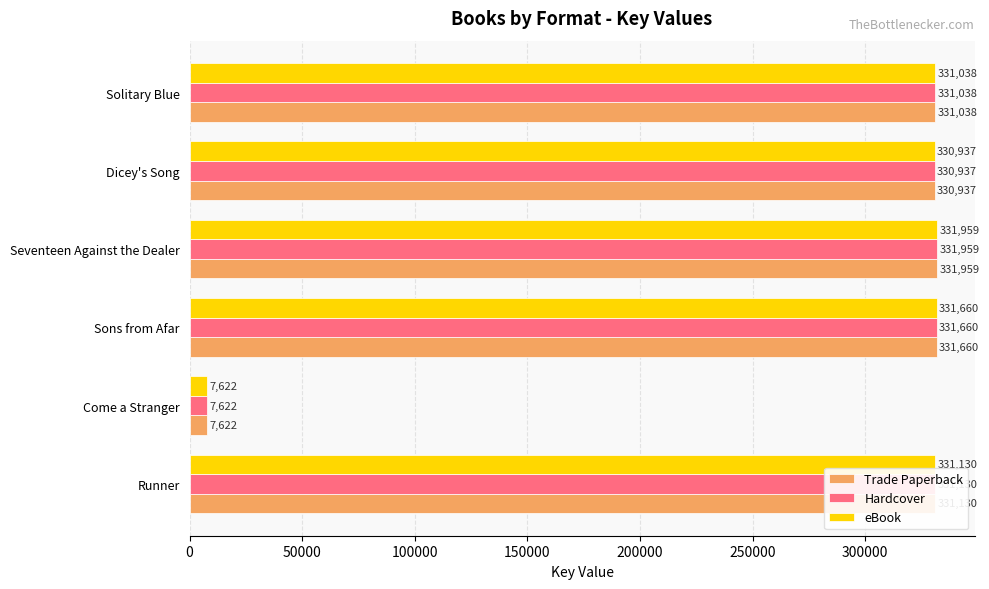

Is the value of Trade Paperback at Runner greater than the value of eBook at Sons from Afar?

No